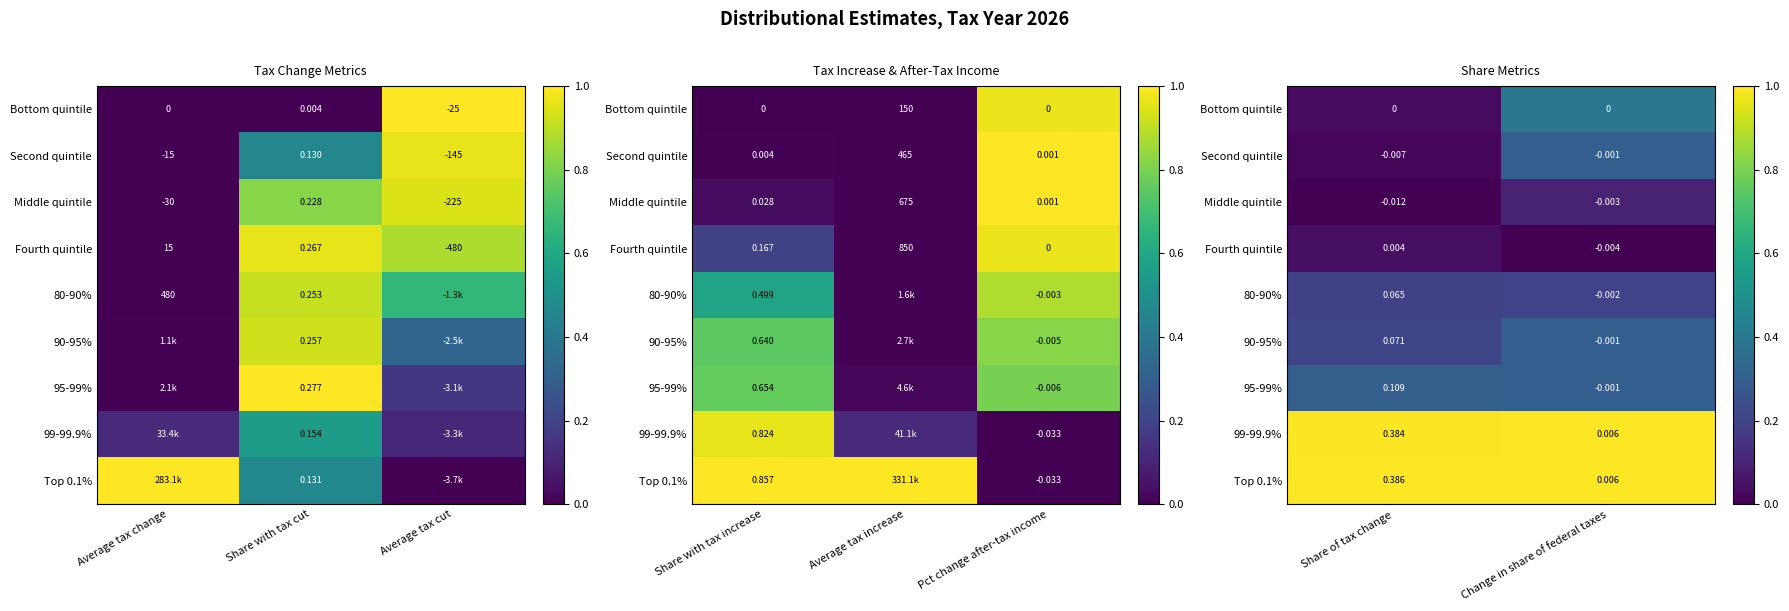

What is the maximum value shown in the chart?

1.0